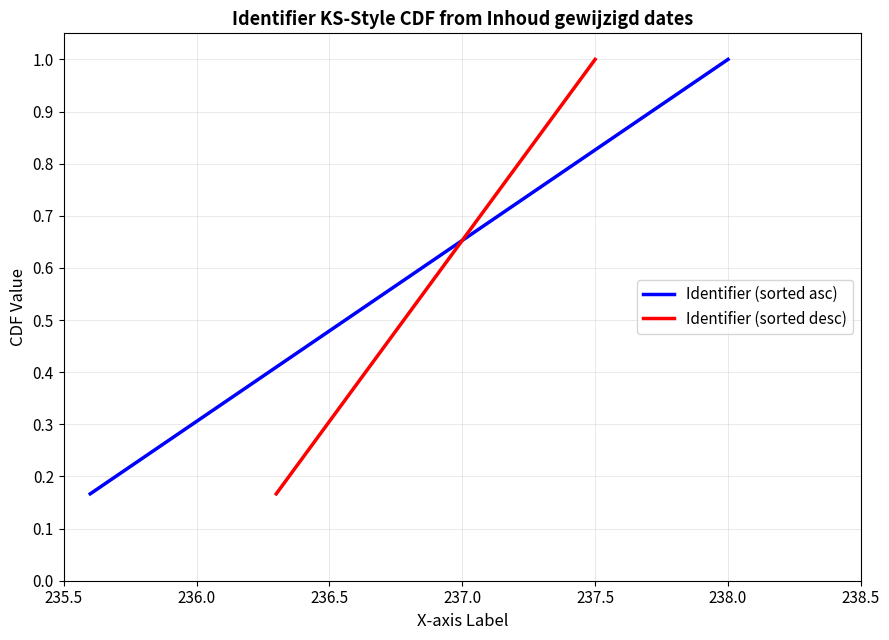

What is the maximum value for Identifier (sorted asc)?

1.0